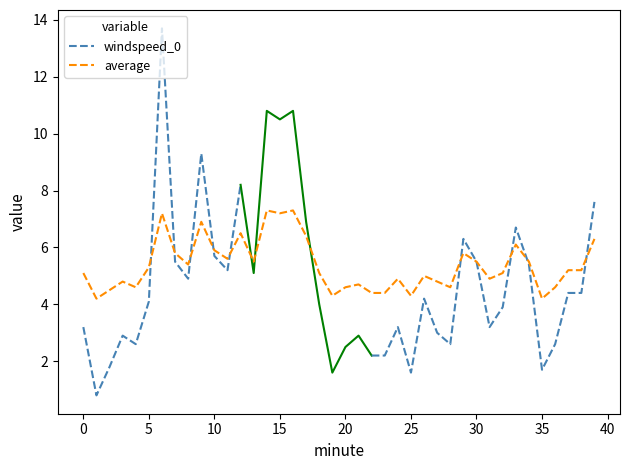

What is the average value?

5.4